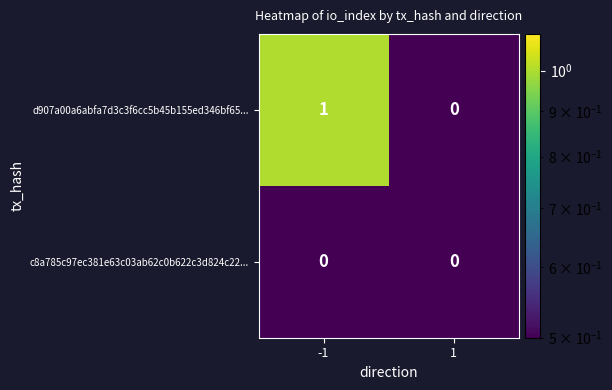

Which series changed the most between -1 and 1?

d907a00a6abfa7d3c3f6cc5b45b155ed346bf65...